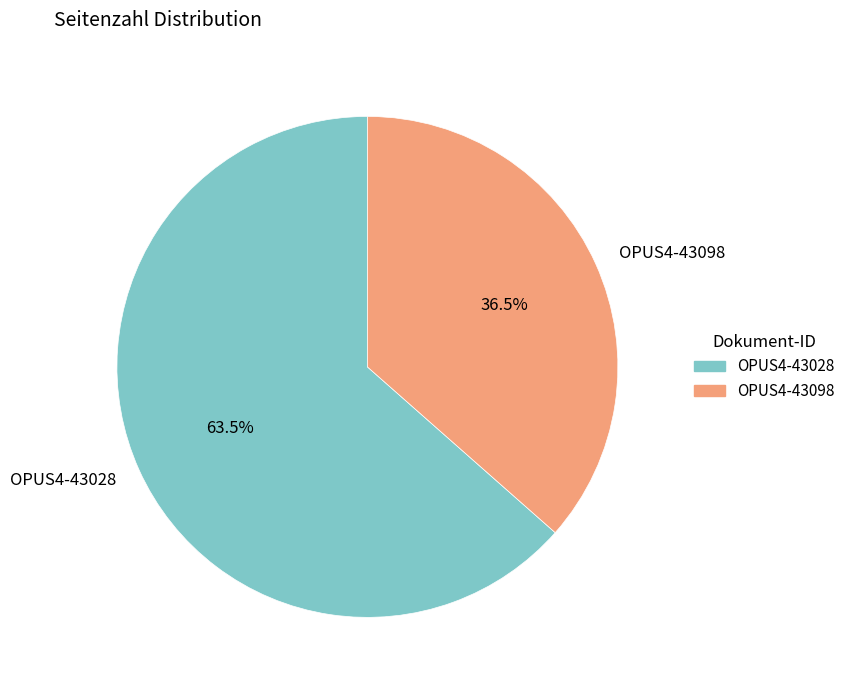

Between OPUS4-43098 and OPUS4-43028, which is larger?

OPUS4-43028